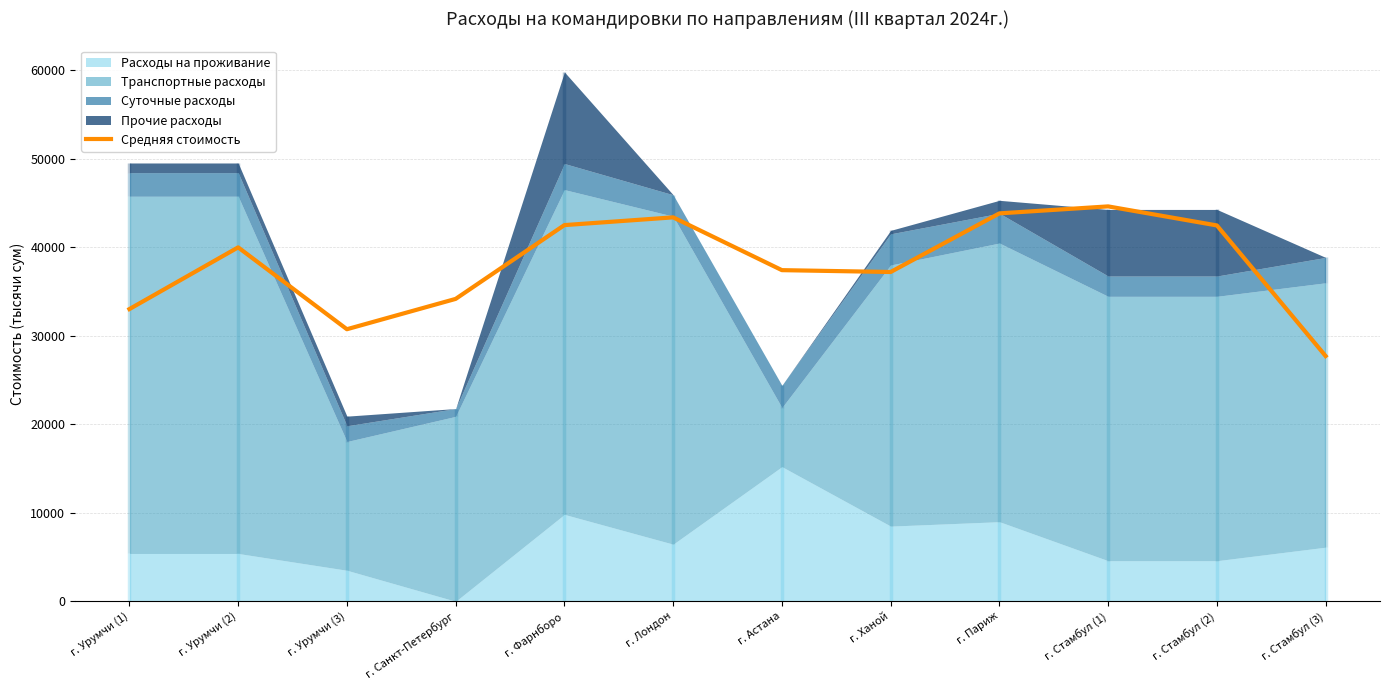

Which category has the lowest value in the Средняя стоимость series?

г. Стамбул (3)